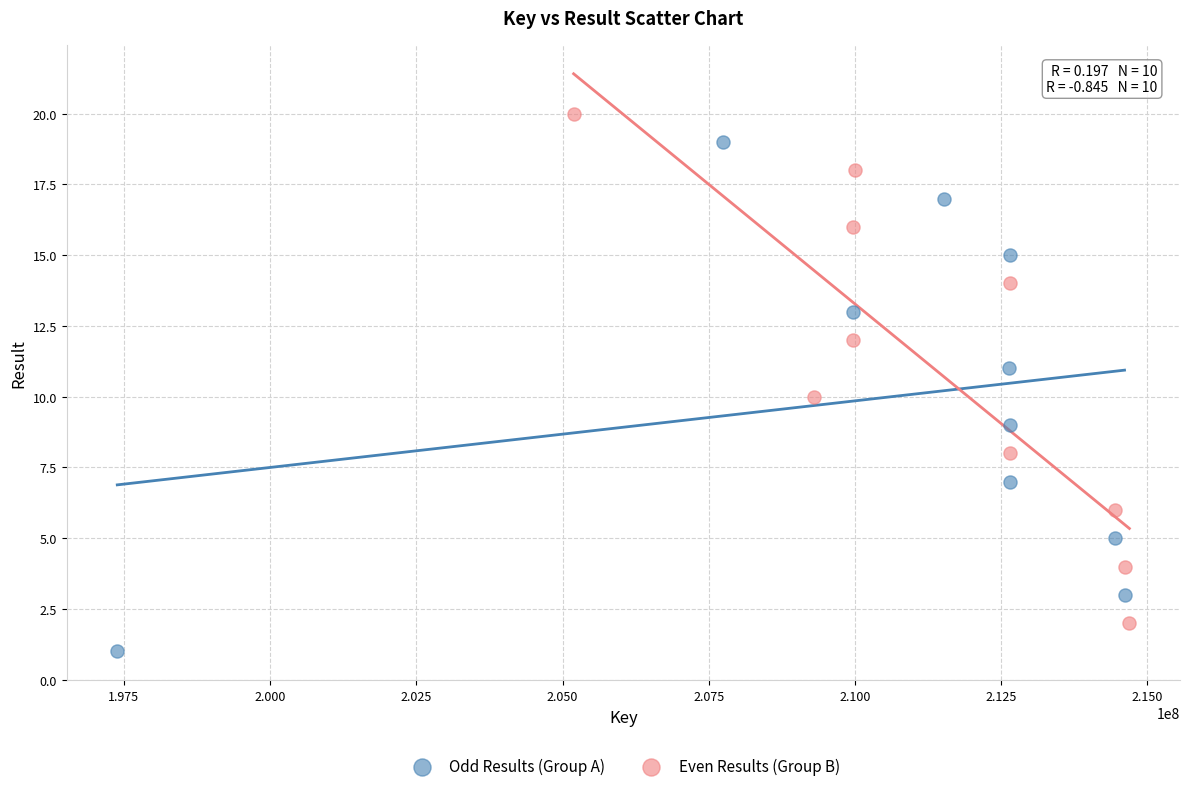

Which series reaches the minimum Y coordinate?

Odd Results (Group A)